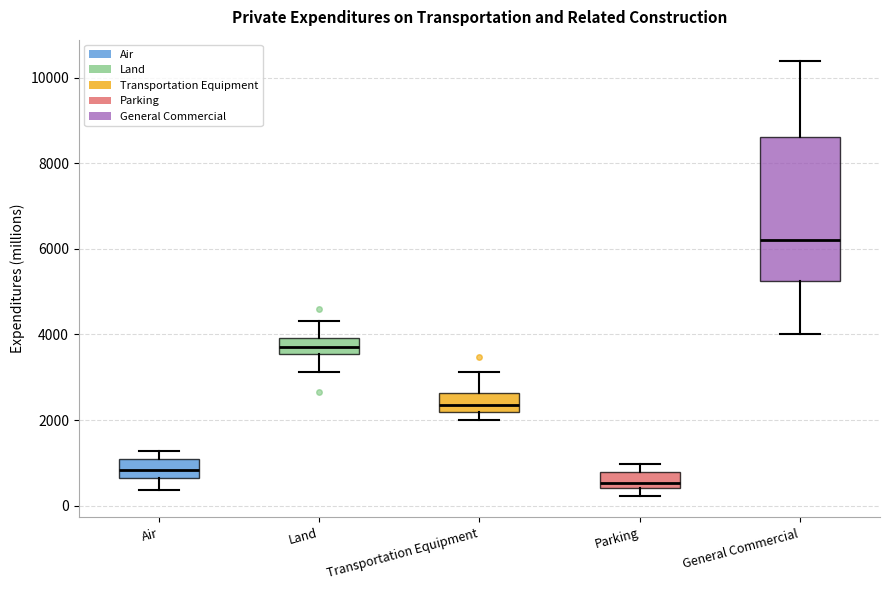

Where is the lower edge of the box for Land on the y-axis? The values are not printed on the chart, so give them approximately, as read against the axis.

3600